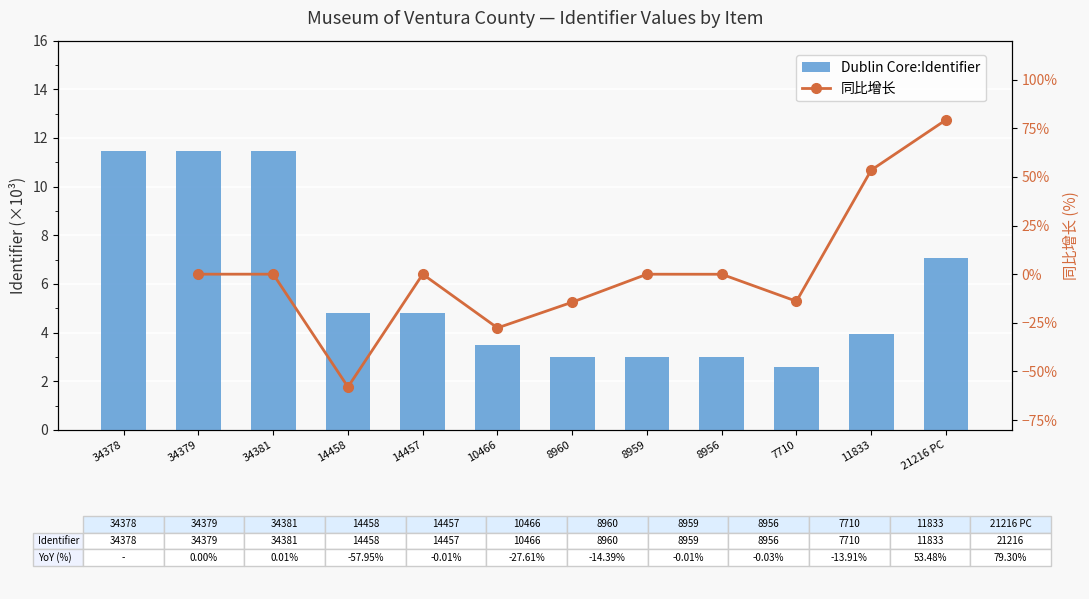

At which category is the sum across all series the highest?

21216 PC